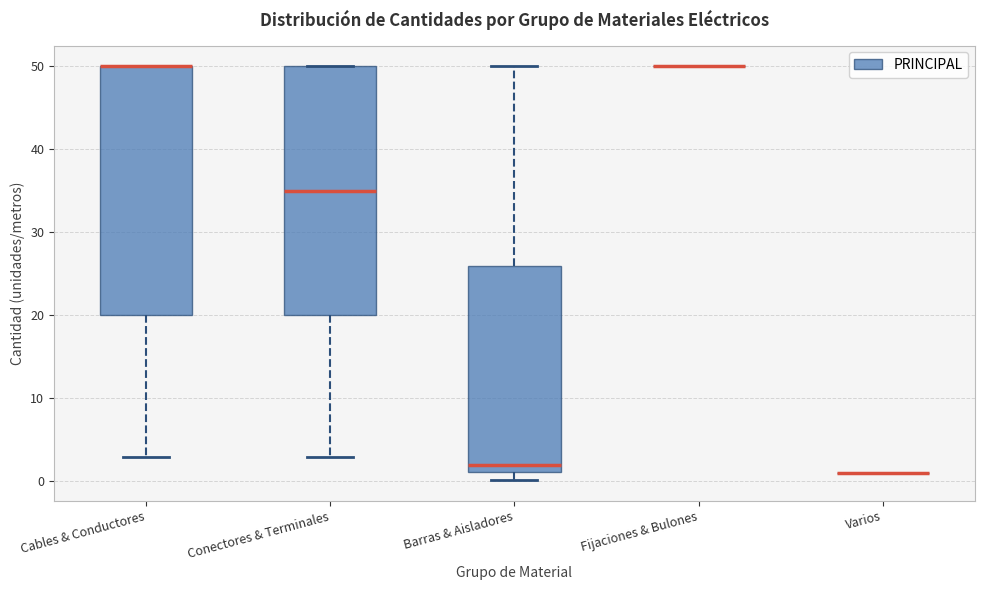

Reading left to right, transcribe this box plot: for each box, give where its median line is, the range the box spans, and where its two whiskers end, as read against the y-axis. The values are not printed on the chart, so give them approximately, as read against the axis.

Cables & Conductores: median 50 (drawn on the box's upper edge), box 20 to 50, whiskers 3 to 50
Conectores & Terminales: median 35, box 20 to 50, whiskers 3 to 50
Barras & Aisladores: median 2, box 1 to 26, whiskers 0 to 50
Fijaciones & Bulones: box collapsed to a line at 50, whiskers 50 to 50
Varios: box collapsed to a line at 1, whiskers 1 to 1